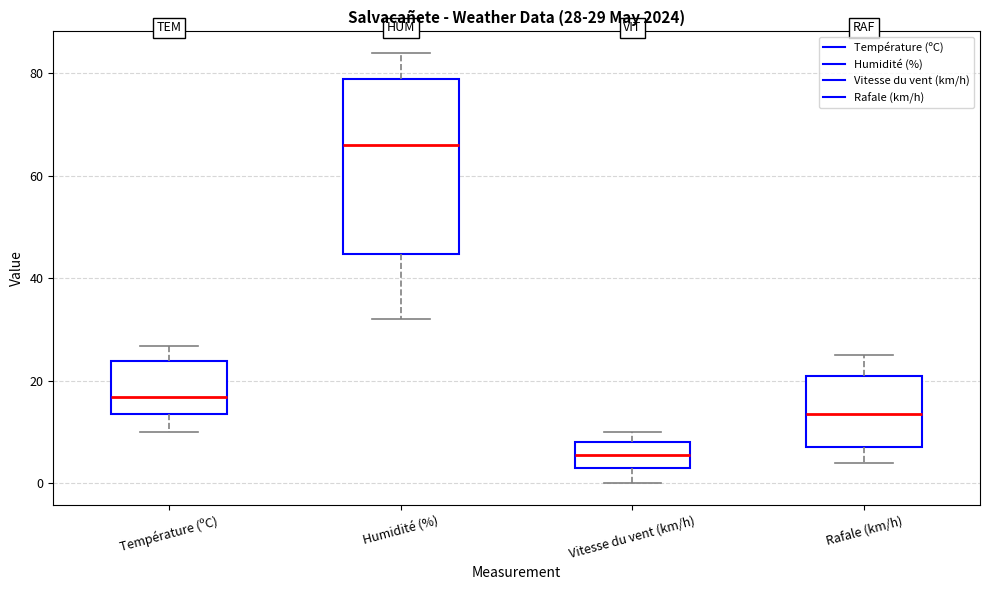

Which box's median line is the lowest?

Vitesse du vent (km/h)